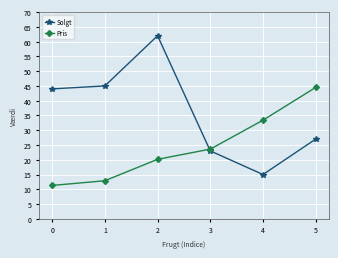

The Pris series shows 6.5 at 1. True or false?

False